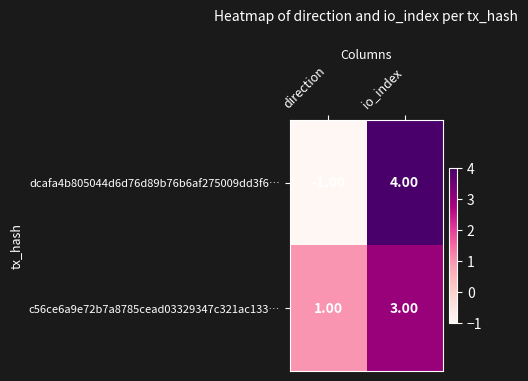

At which category is the sum across all series the highest?

io_index